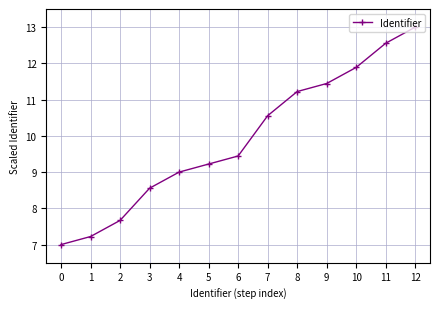

Is it true that the value at 0 is 7.0?

True